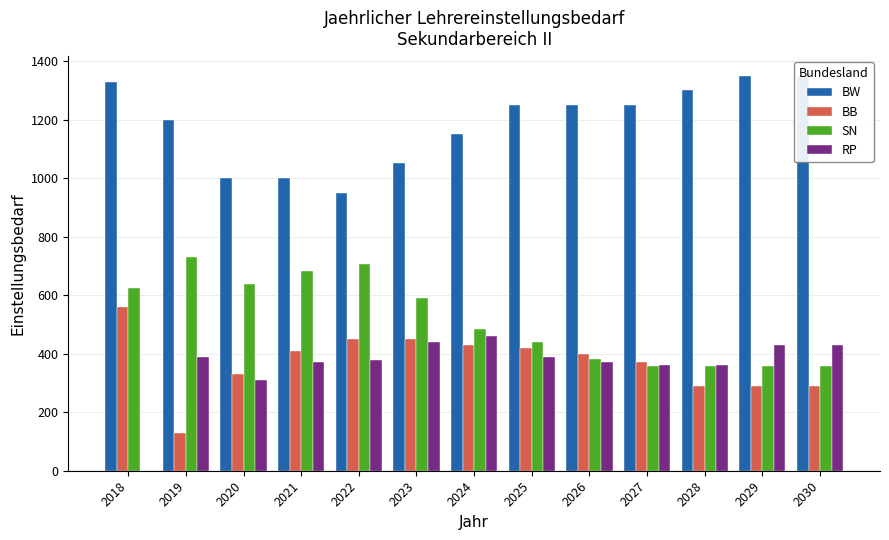

Rank the series by their maximum value, from highest to lowest.

BW, SN, BB, RP